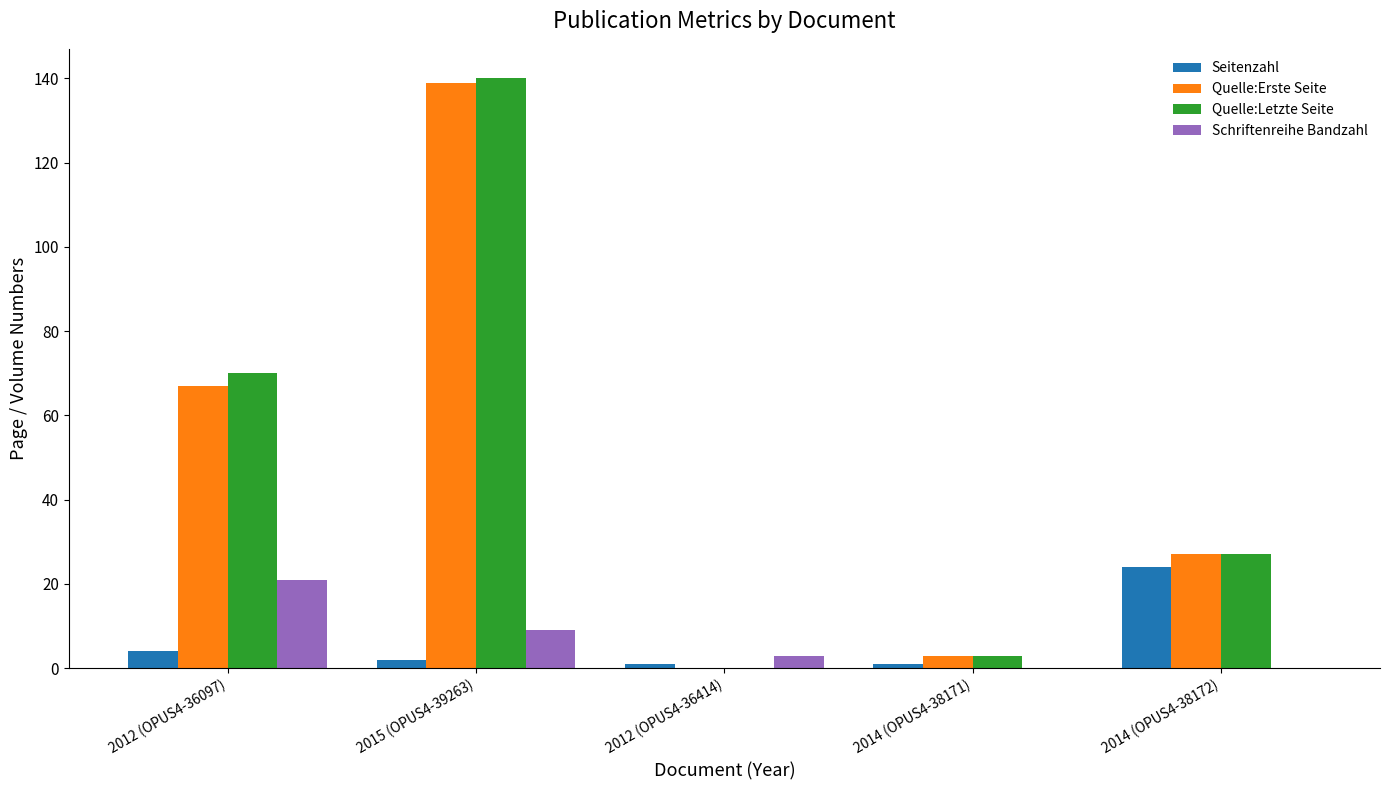

What is the sum of all Seitenzahl values?

32